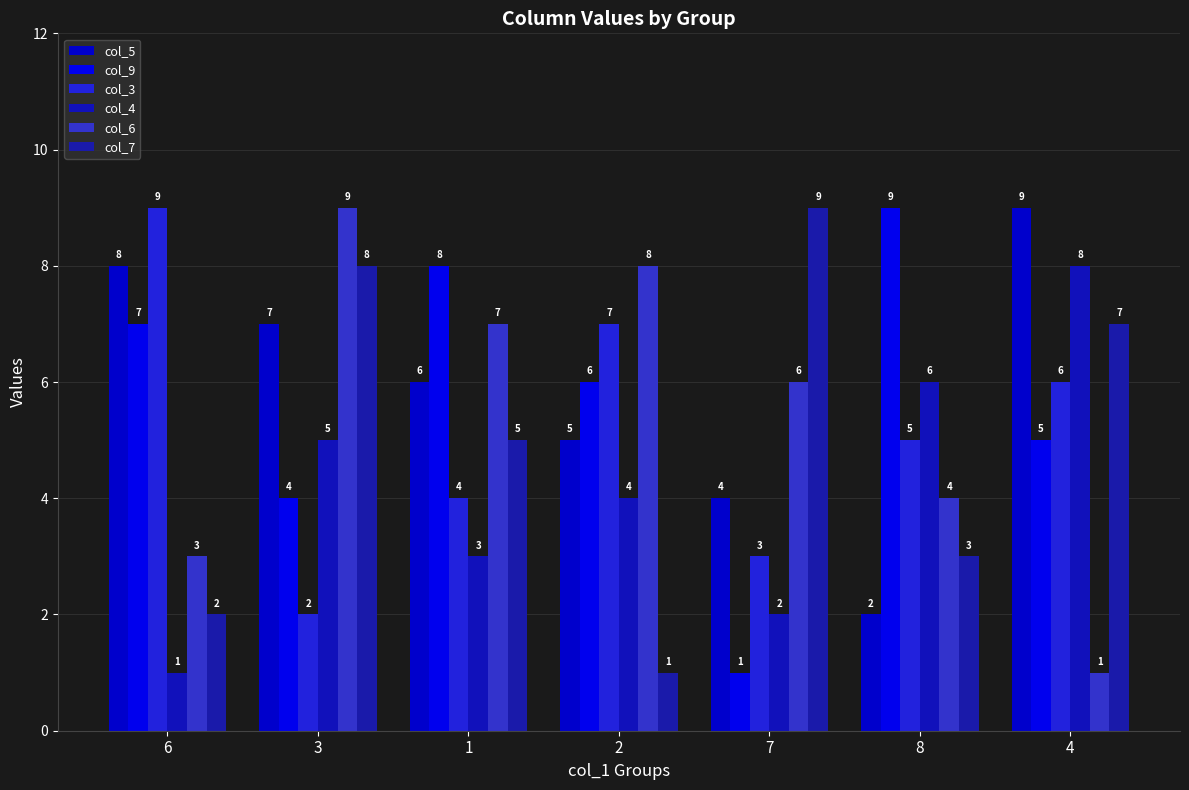

List the labels in order of col_5 value, smallest first.

8, 7, 2, 1, 3, 6, 4